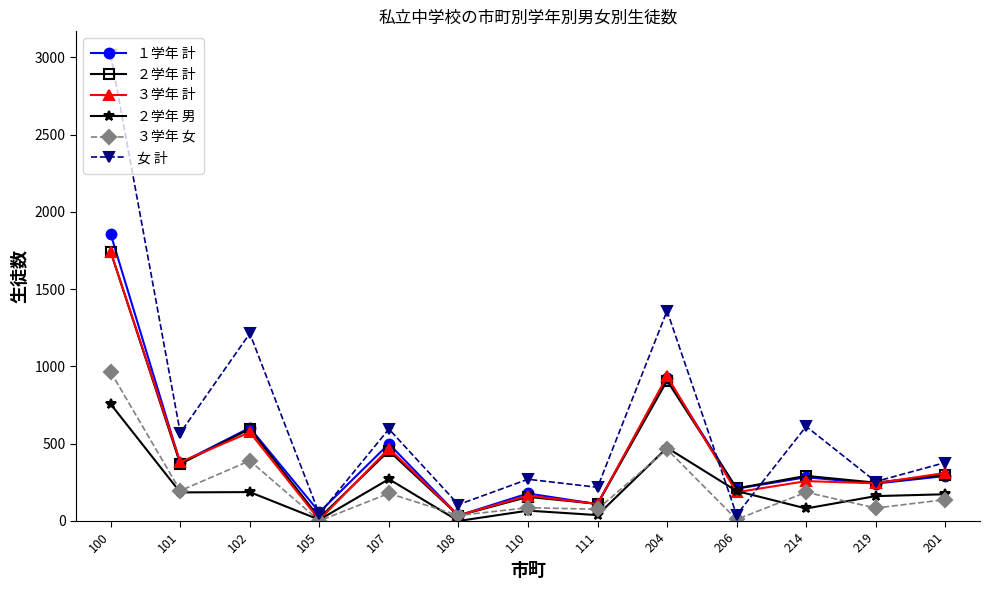

What is the average value of the １学年 計 series?

436